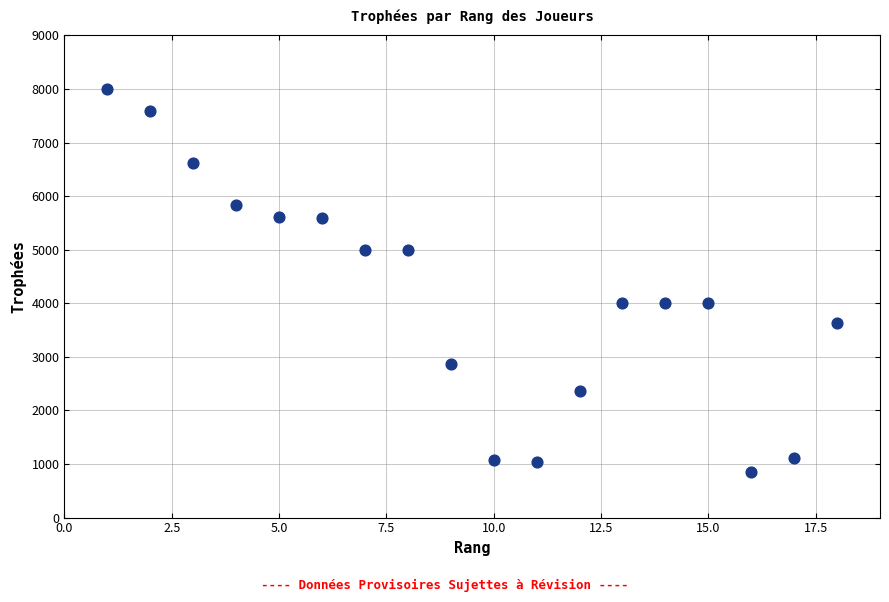

What is the range of X values (max minus min)?

17